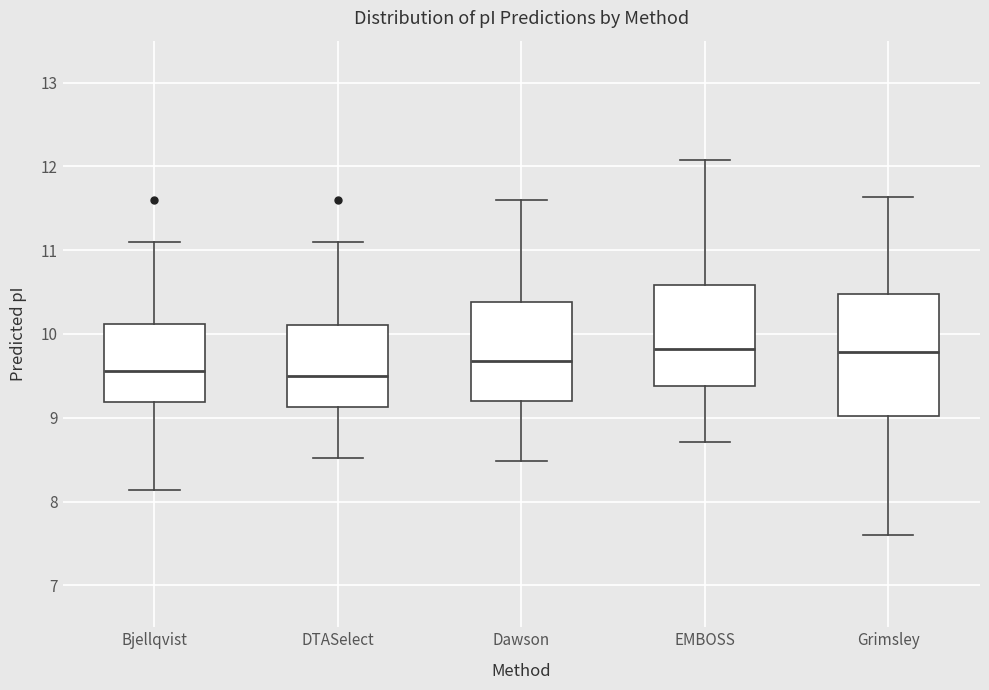

Reading left to right, transcribe this box plot: for each box, give where its median line is, the range the box spans, and where its two whiskers end, as read against the y-axis. The values are not printed on the chart, so give them approximately, as read against the axis.

Bjellqvist: median 9.6, box 9.2 to 10.1, whiskers 8.1 to 11.1
DTASelect: median 9.5, box 9.1 to 10.1, whiskers 8.5 to 11.1
Dawson: median 9.7, box 9.2 to 10.4, whiskers 8.5 to 11.6
EMBOSS: median 9.8, box 9.4 to 10.6, whiskers 8.7 to 12.1
Grimsley: median 9.8, box 9.0 to 10.5, whiskers 7.6 to 11.6